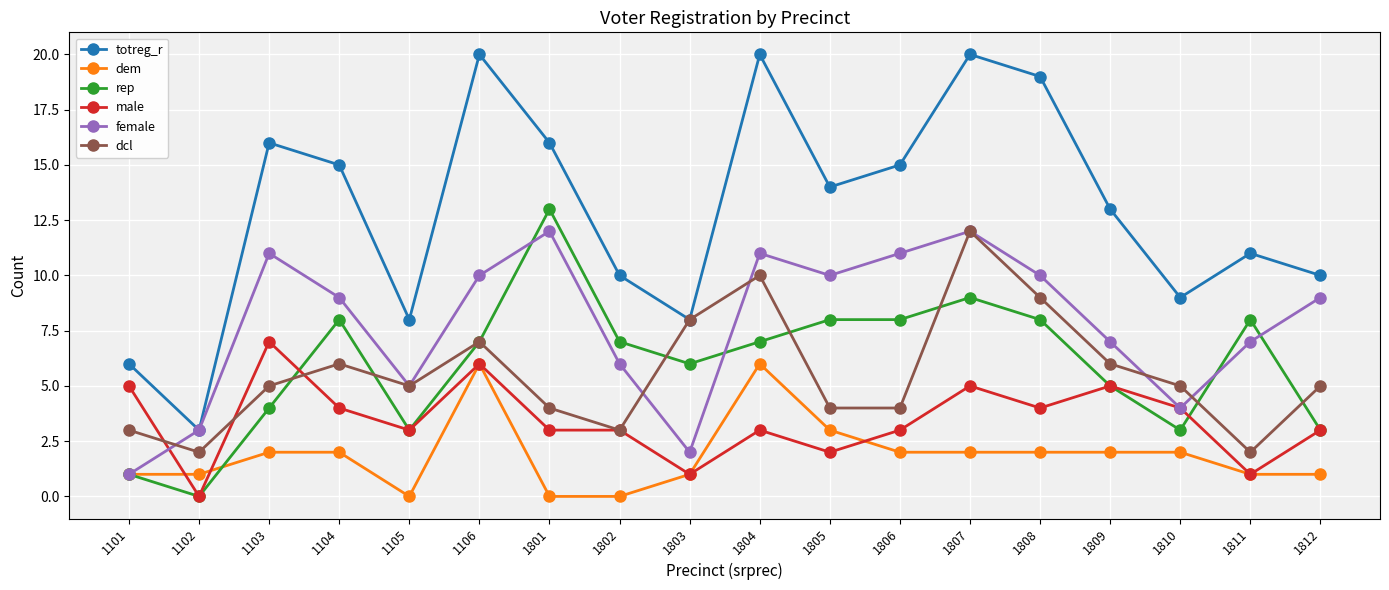

How many distinct data groups are displayed?

6